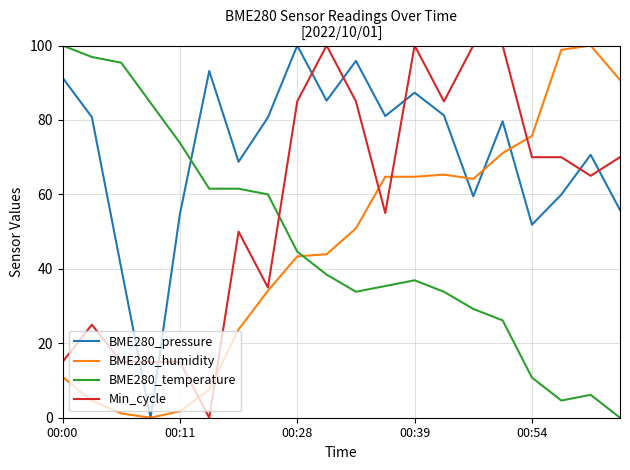

How many times do BME280_temperature and BME280_pressure cross each other?

1